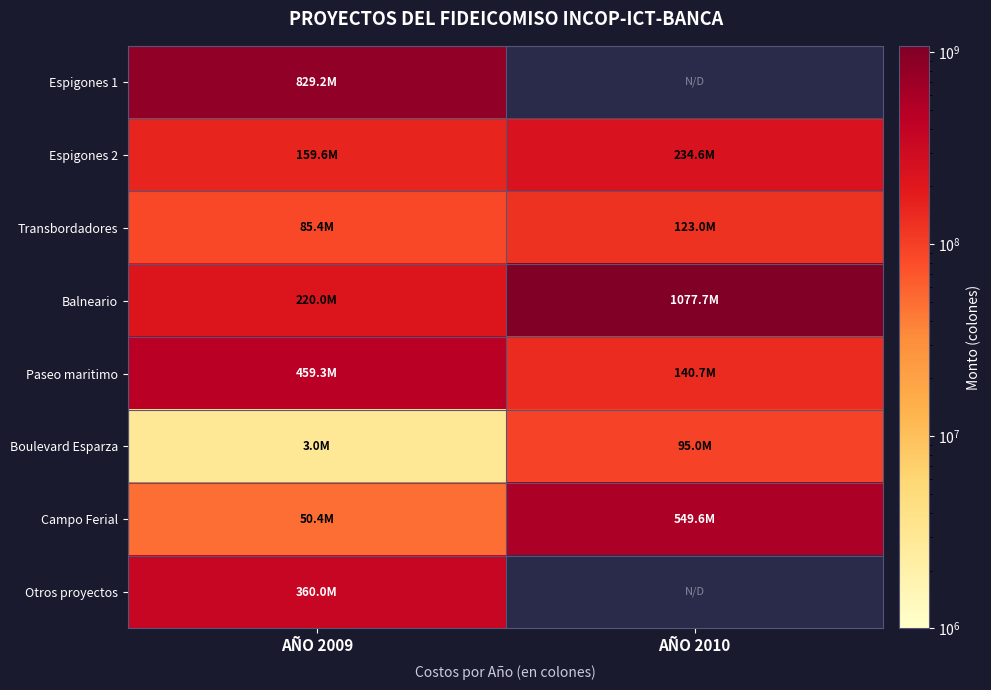

What is the total value across all series at AÑO 2009?

2166870600.0